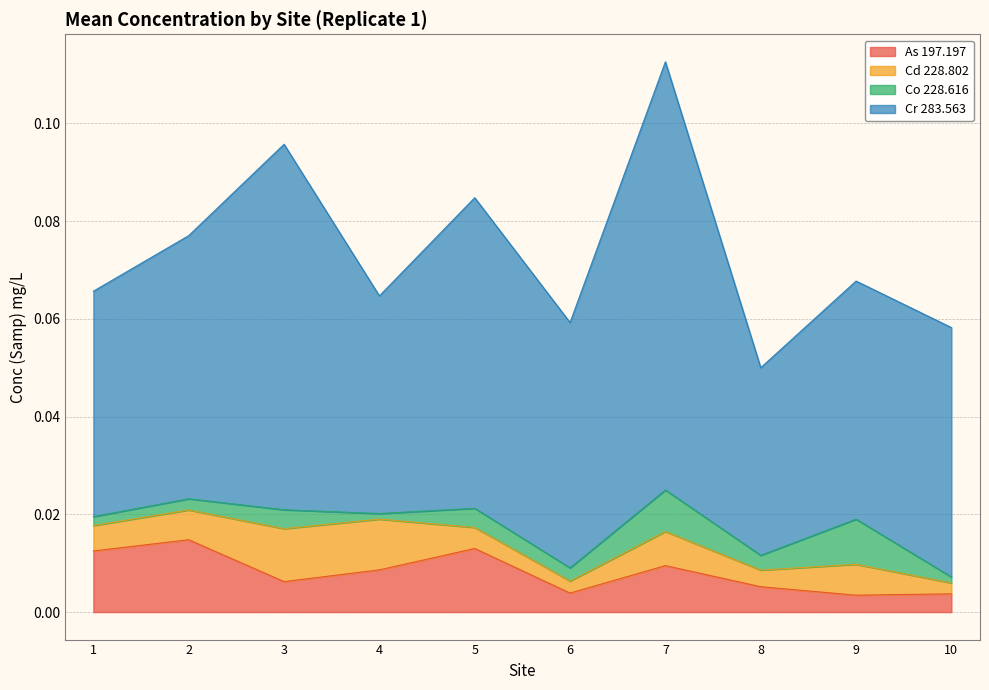

Is it true that Cd 228.802 equals 0.0 at 1?

False